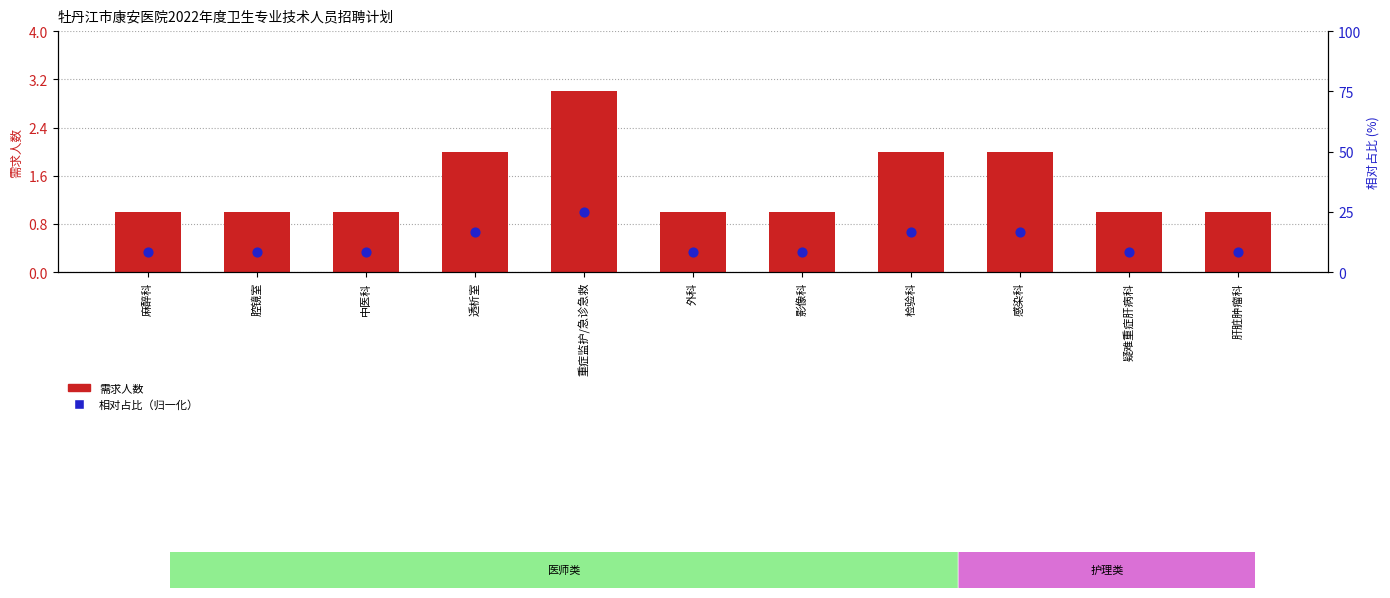

At how many categories does at least one series exceed 0?

11